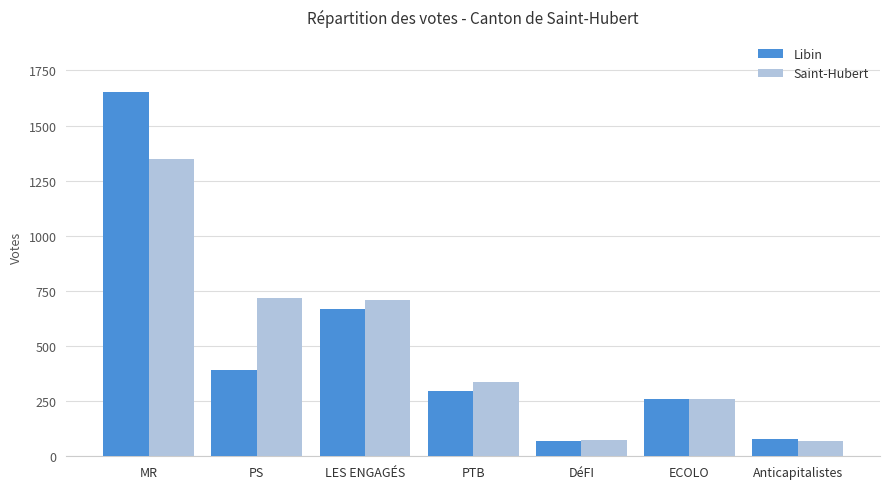

What value does the Libin series have at ECOLO?

262